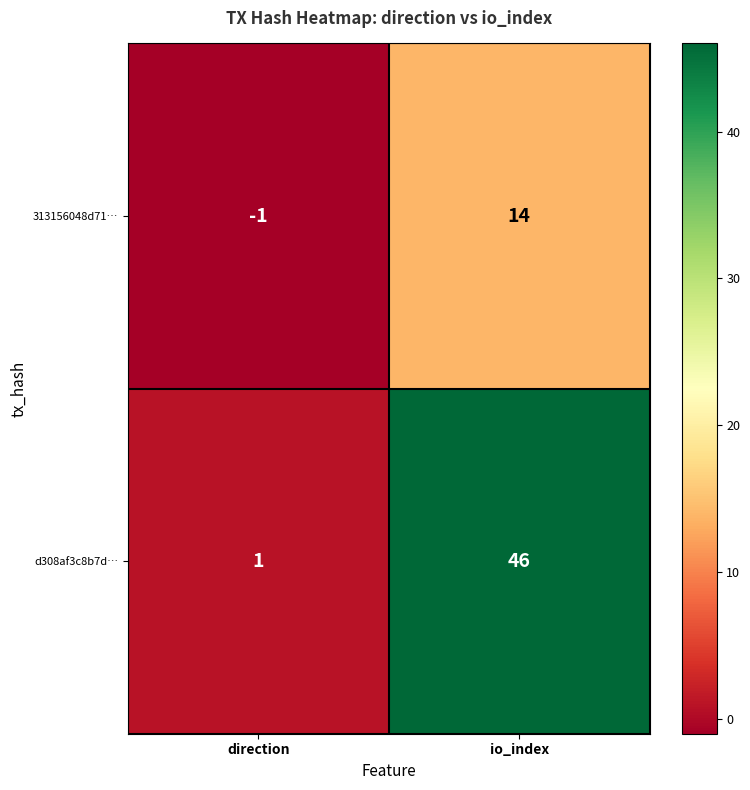

What is the average value of the d308af3c8b7d… series?

24